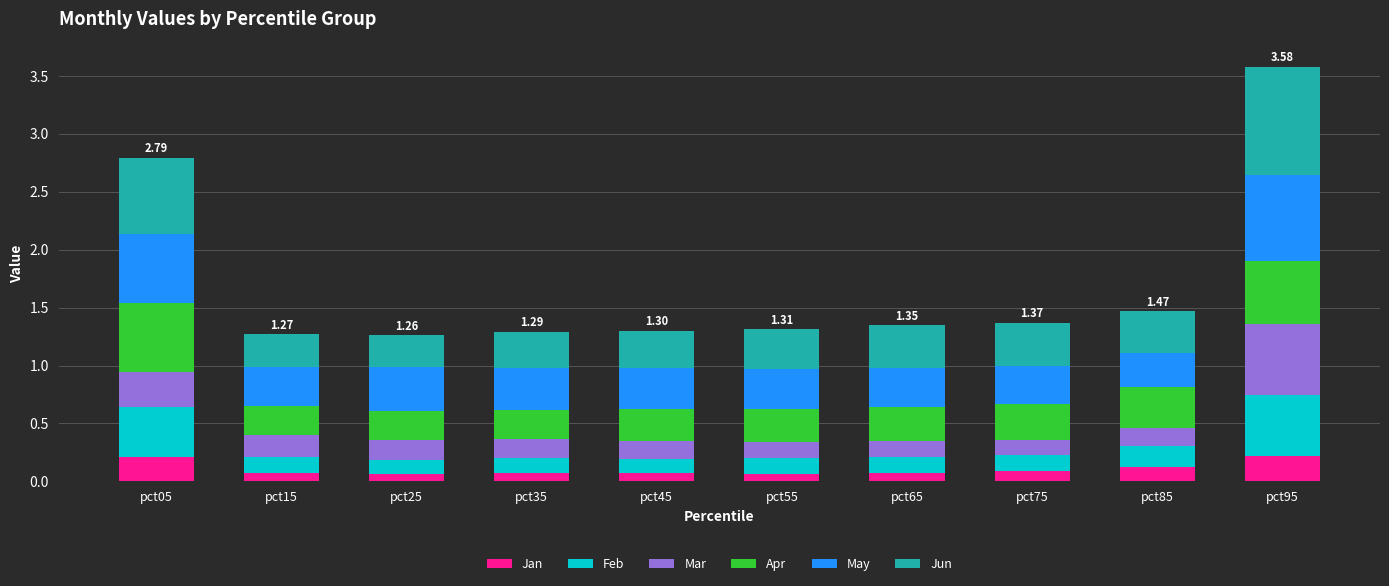

At which category is the sum across all series the highest?

pct95